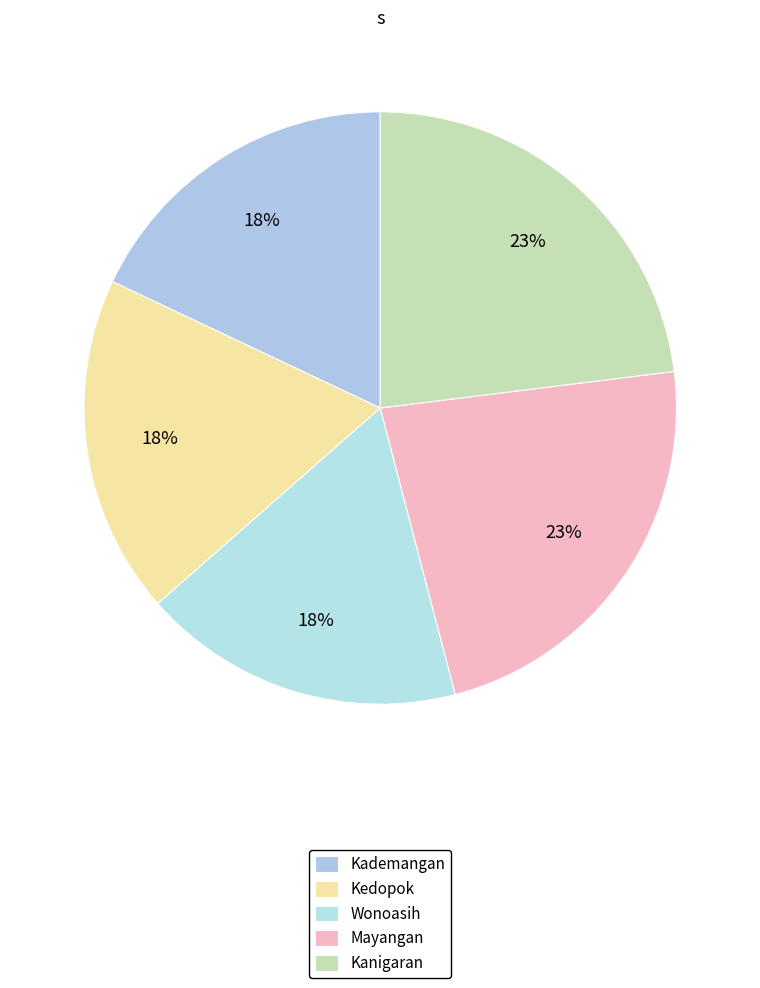

Which slice is the smallest?

Wonoasih